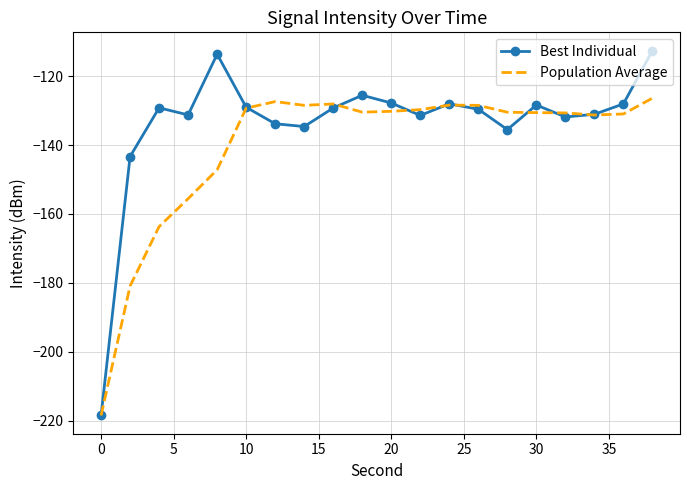

Which series has the widest spread of values?

Best Individual